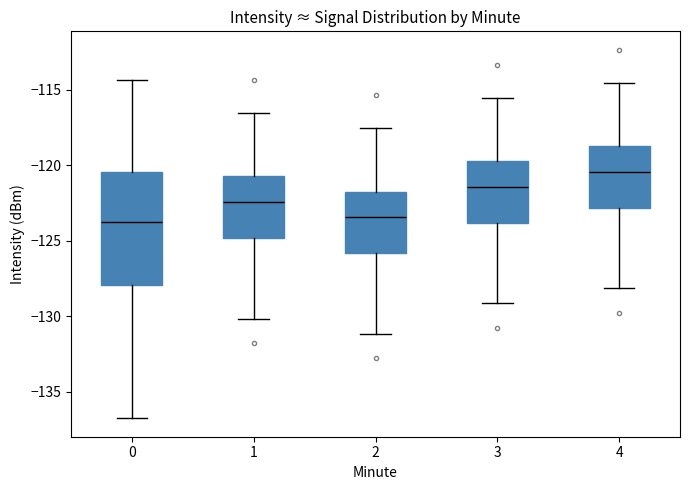

Which box has the highest median line?

4